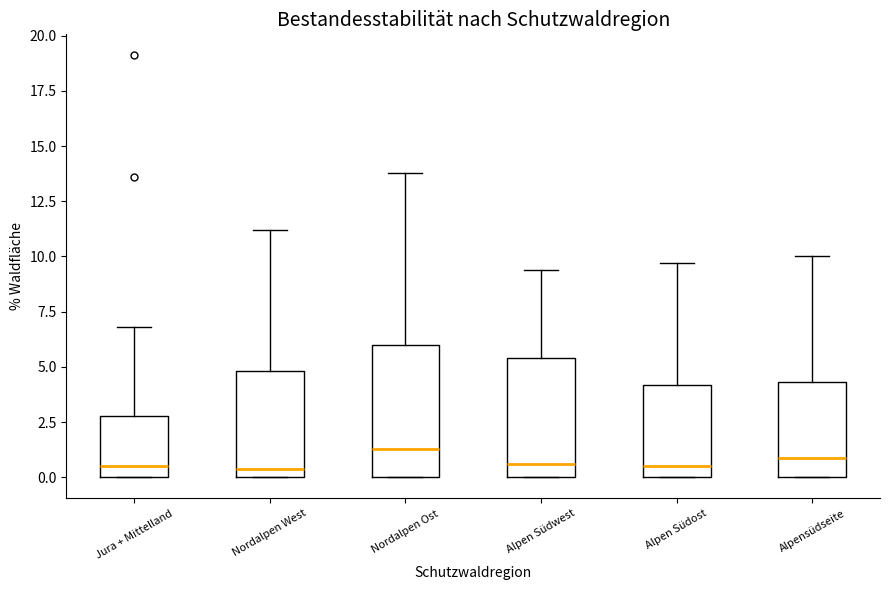

Reading left to right, read every box against the y-axis: the position of its median line, the range the box covers, and the ends of its whiskers. The values are not printed on the chart, so give them approximately, as read against the axis.

Jura + Mittelland: median 0.5, box 0.0 to 3.0, whiskers 0.0 to 7.0
Nordalpen West: median 0.5, box 0.0 to 5.0, whiskers 0.0 to 11.0
Nordalpen Ost: median 1.5, box 0.0 to 6.0, whiskers 0.0 to 14.0
Alpen Südwest: median 0.5, box 0.0 to 5.5, whiskers 0.0 to 9.5
Alpen Südost: median 0.5, box 0.0 to 4.0, whiskers 0.0 to 9.5
Alpensüdseite: median 1.0, box 0.0 to 4.5, whiskers 0.0 to 10.0